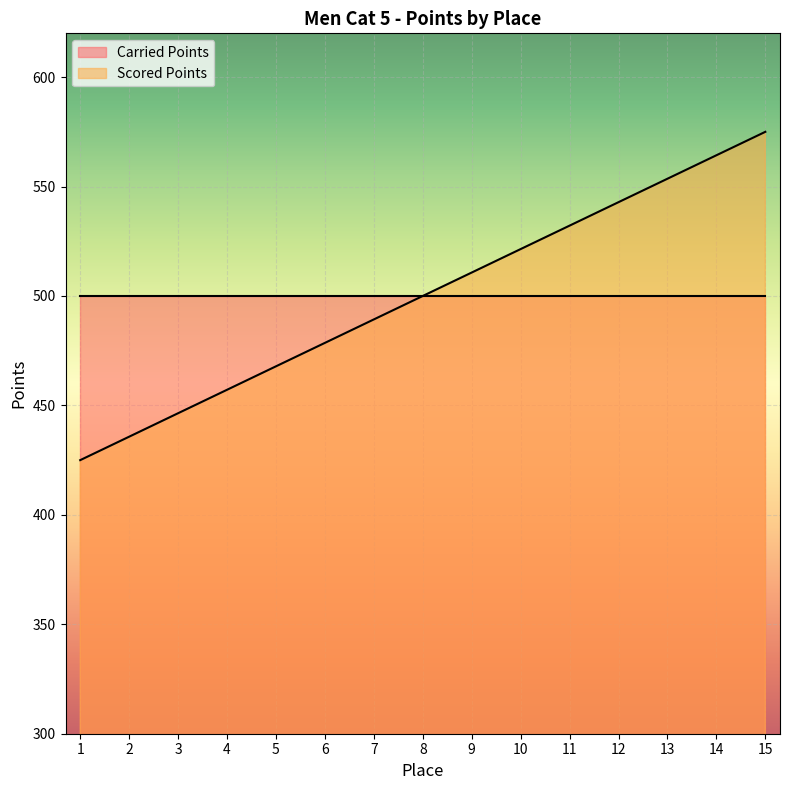

Rank the series by their maximum value, from highest to lowest.

Scored Points, Carried Points